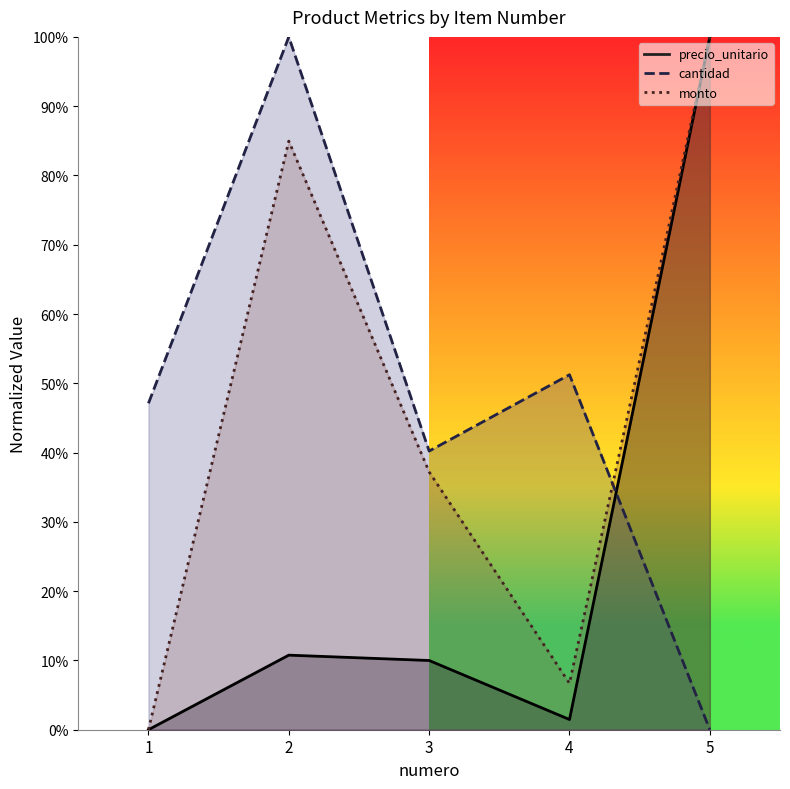

After their last crossing, which series has the higher values: monto or cantidad?

monto